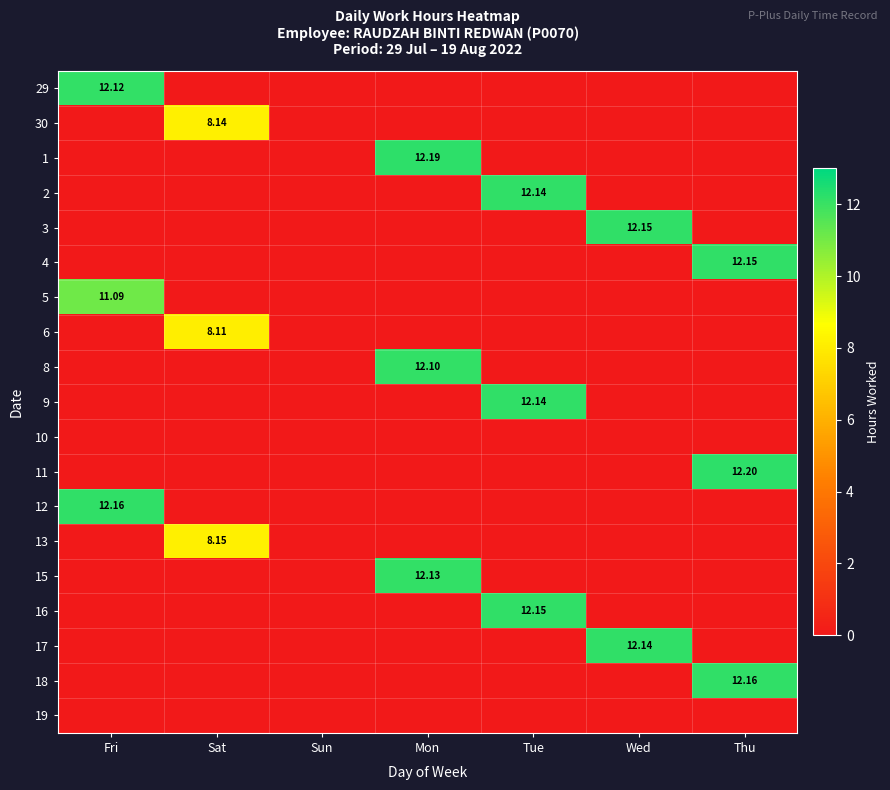

At Tue, list the series in order from largest to smallest.

16, 2, 9, 29, 30, 1, 3, 4, 5, 6, 8, 10, 11, 12, 13, 15, 17, 18, 19